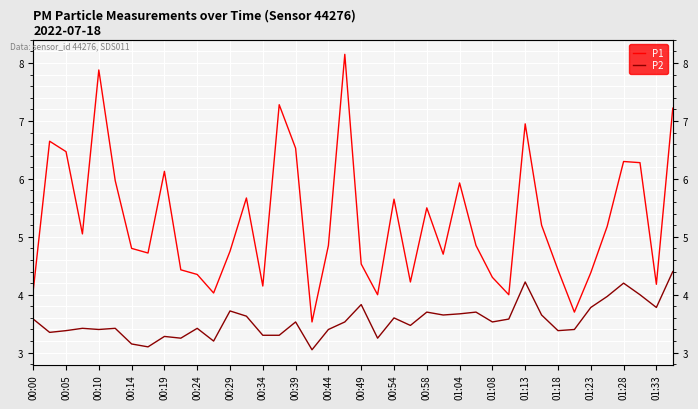

What is the total value across all series at 01:04?

9.6